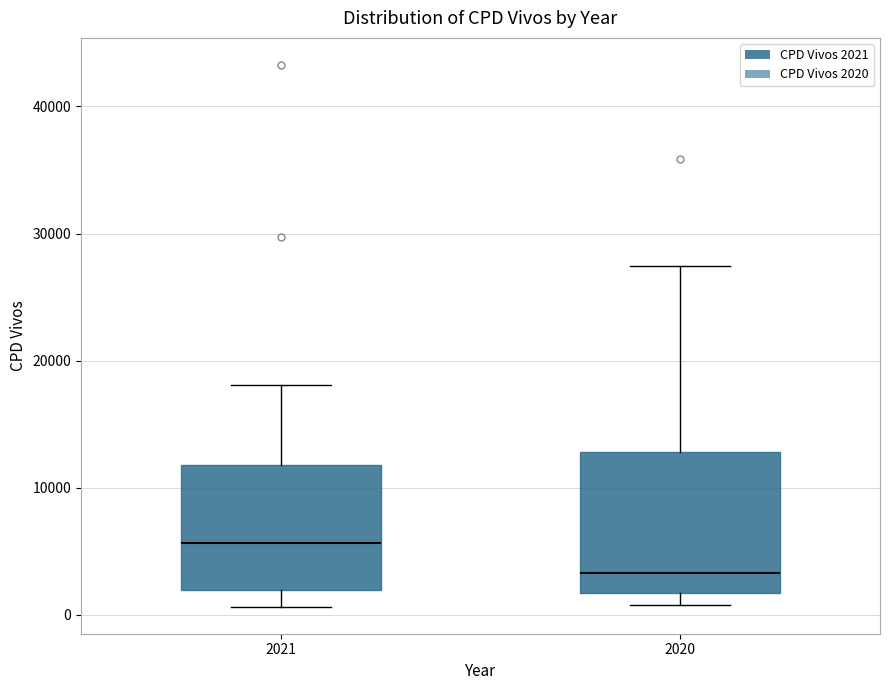

Reading left to right, read every box against the y-axis: the position of its median line, the range the box covers, and the ends of its whiskers. The values are not printed on the chart, so give them approximately, as read against the axis.

2021: median 6000, box 2000 to 12000, whiskers 1000 to 18000
2020: median 3000, box 2000 to 13000, whiskers 1000 to 27000